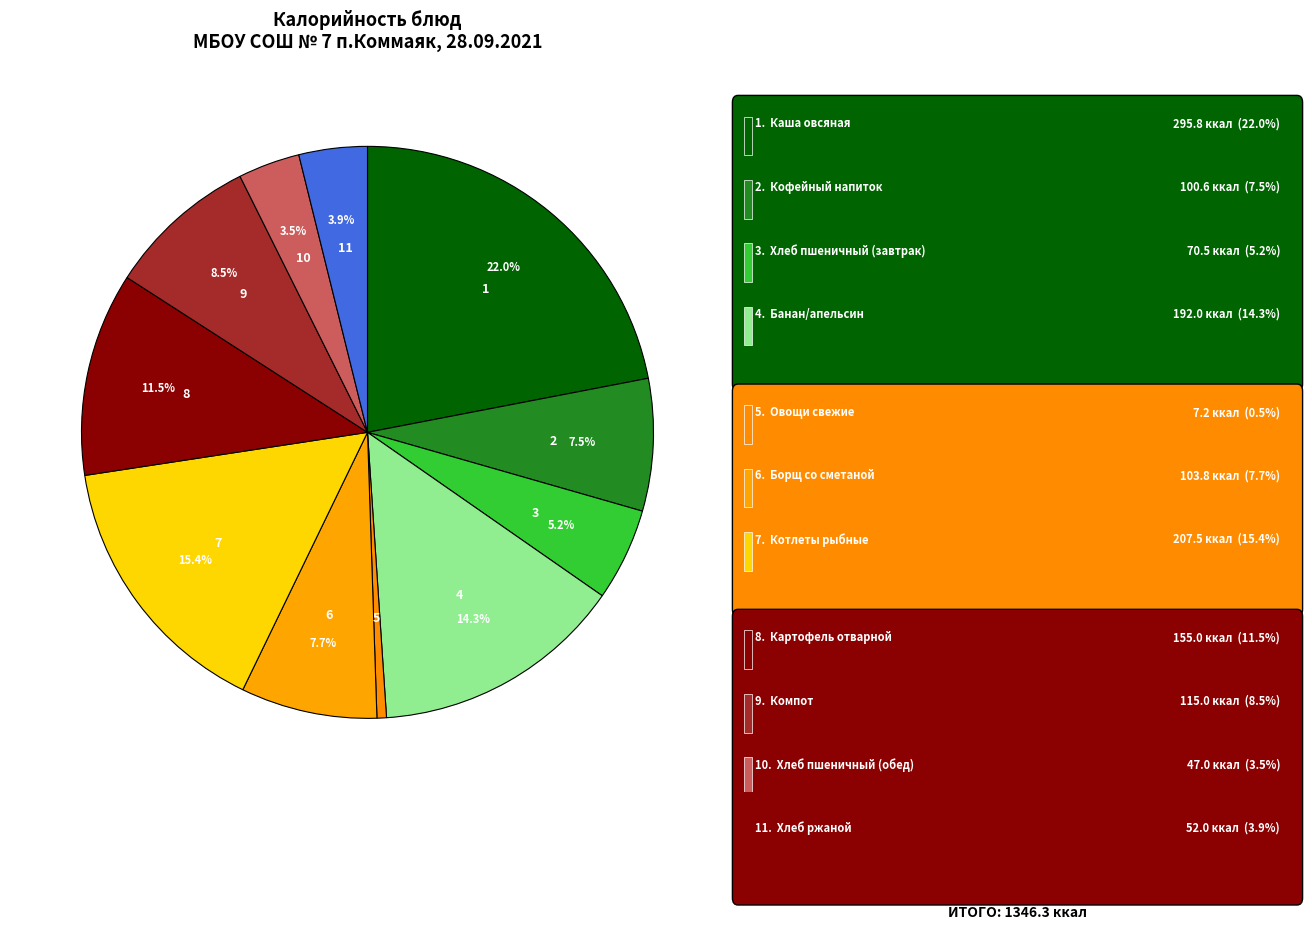

Count the number of slices in the pie.

11